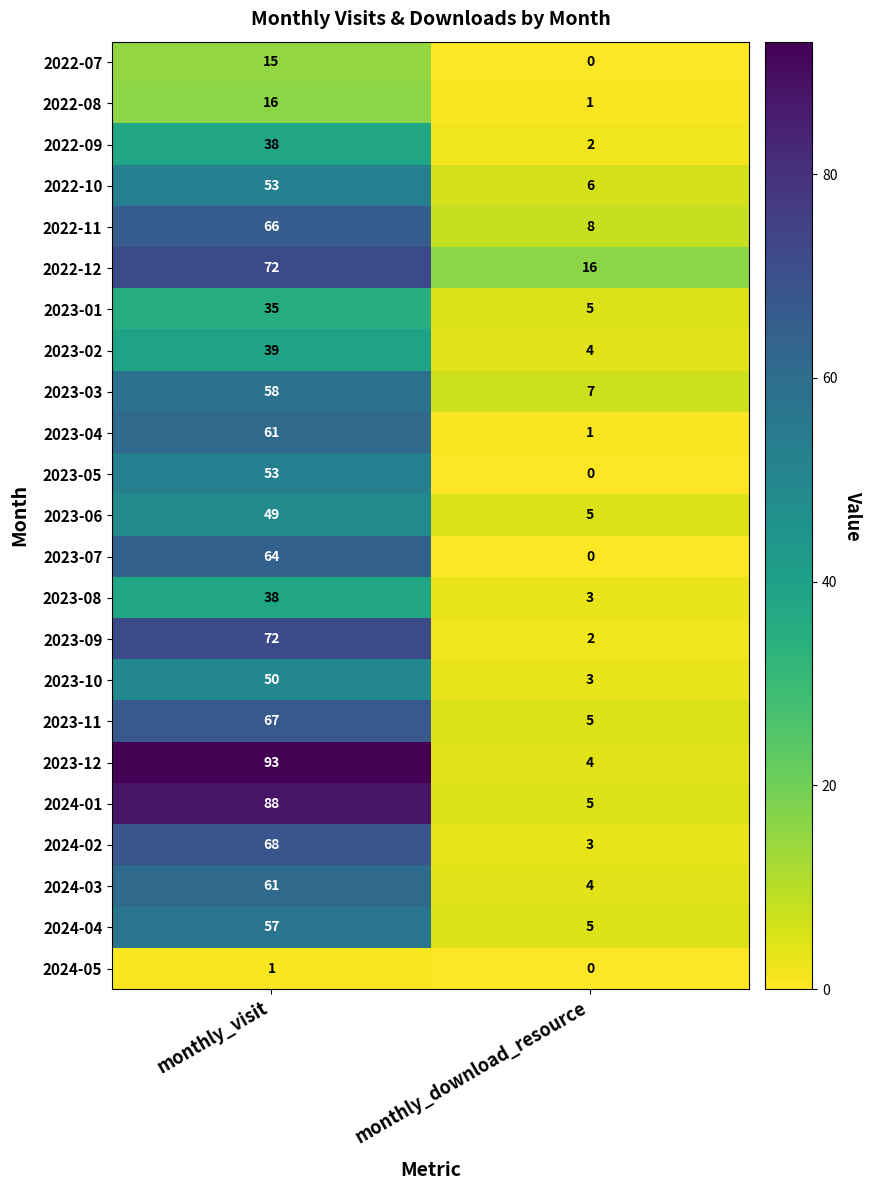

At which label does 2024-01 reach its minimum?

monthly_download_resource